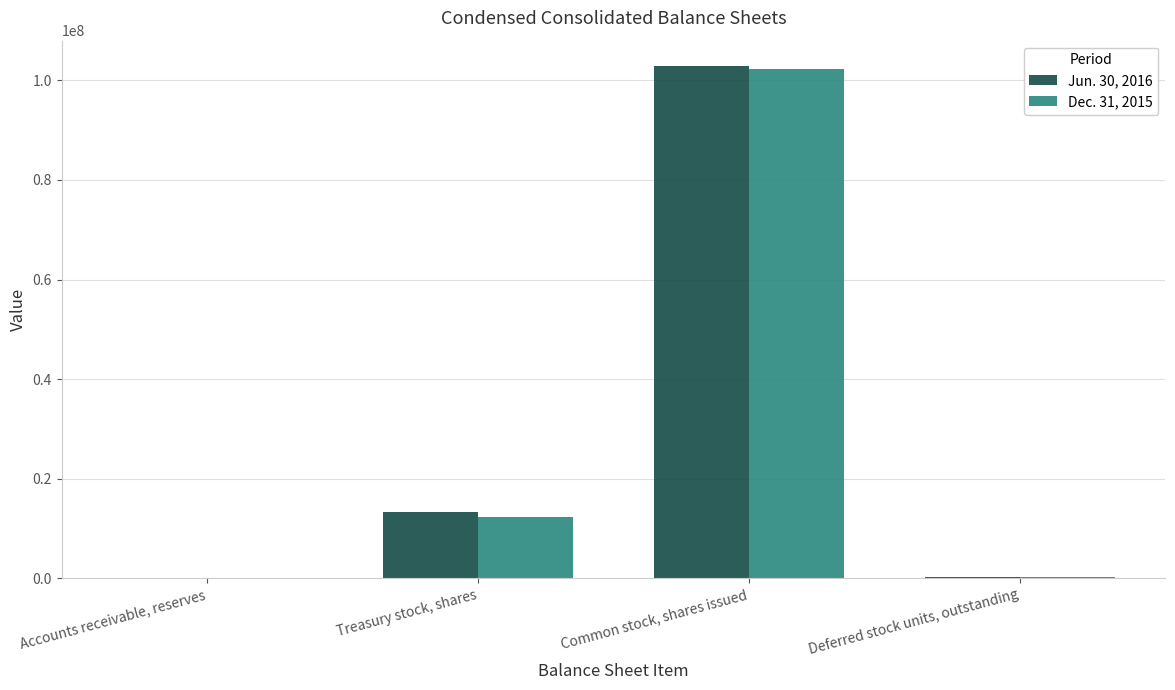

What is the maximum value shown in the chart?

102831000